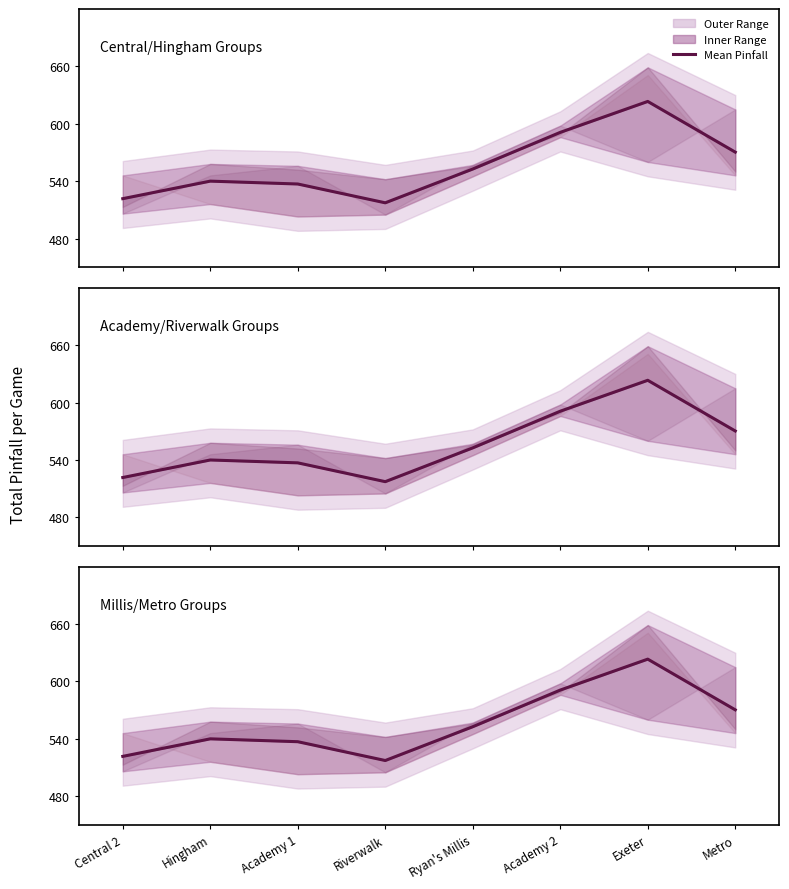

What is the difference between the values at Metro and Hingham?

30.3